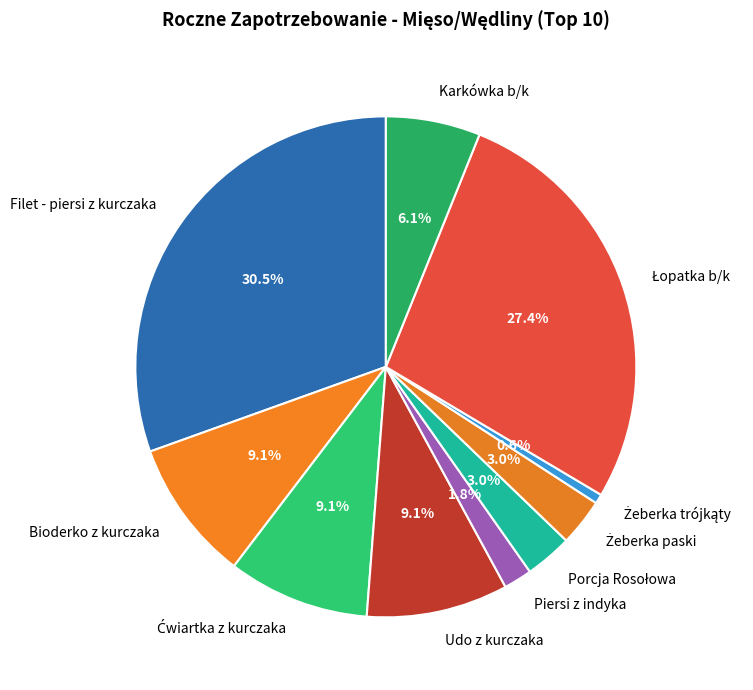

What percentage is the Bioderko z kurczaka slice, to the nearest percent?

9%